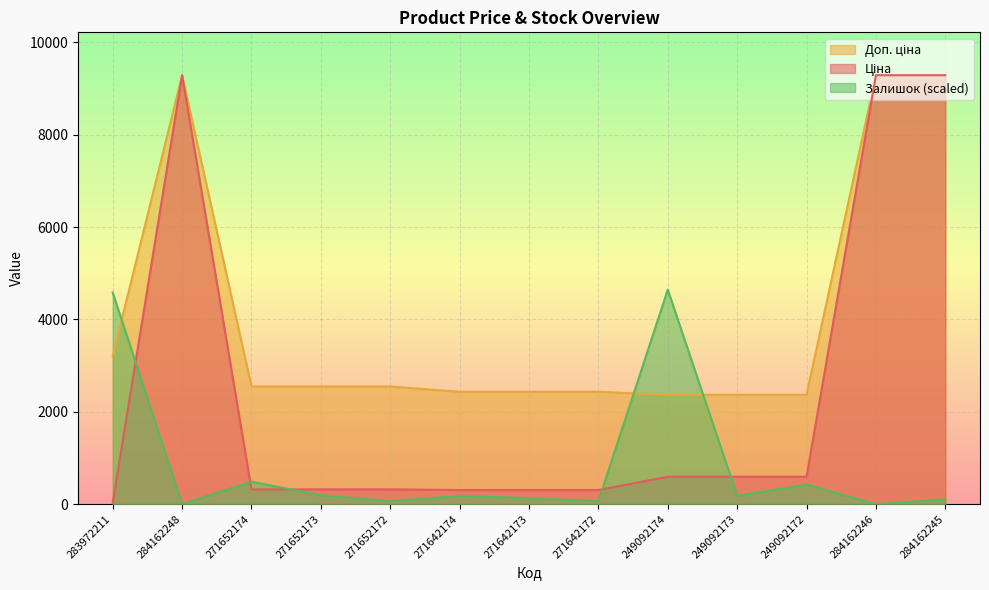

How many lines are shown in the chart?

3